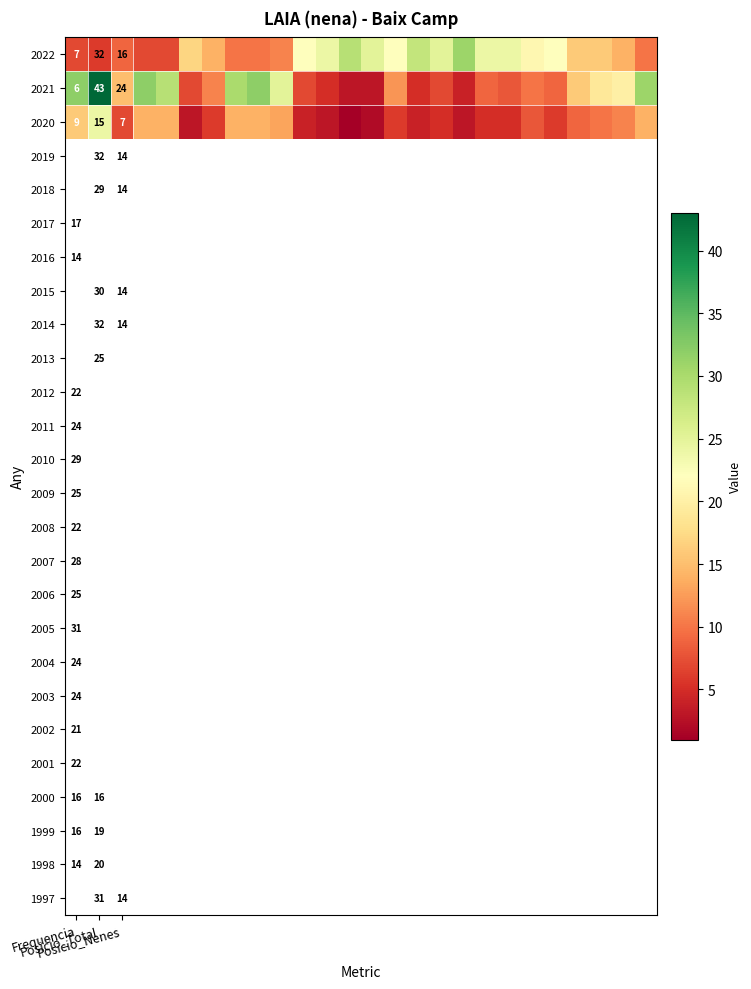

What is the spread (max minus min) of values at 25?

21